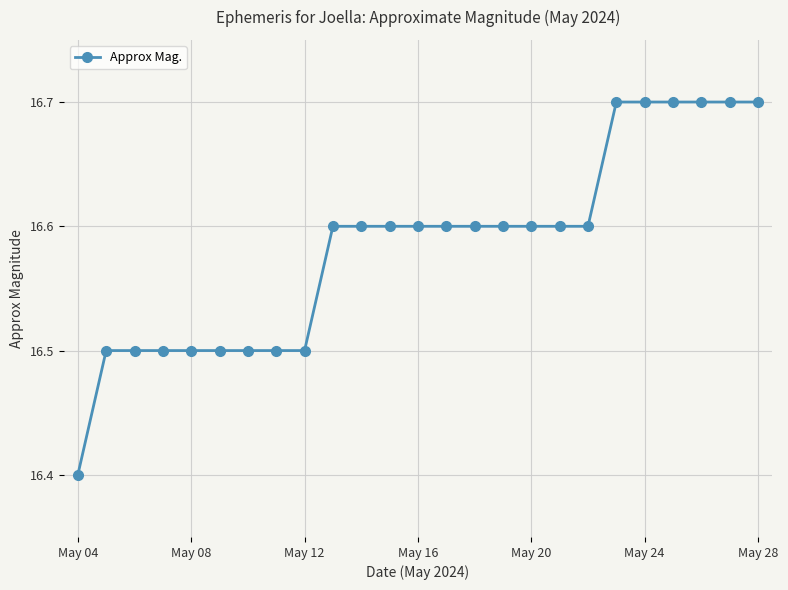

What is the value of the 15th point from the left?

16.6